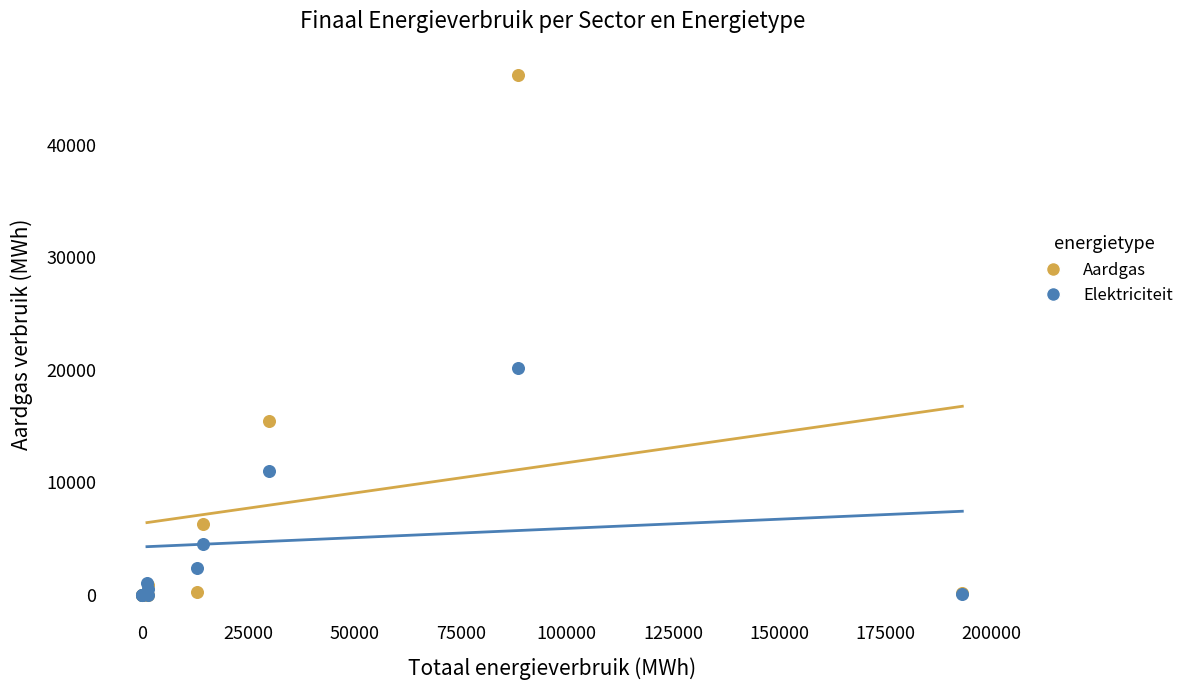

What are all the series names shown in the legend?

Aardgas, Elektriciteit